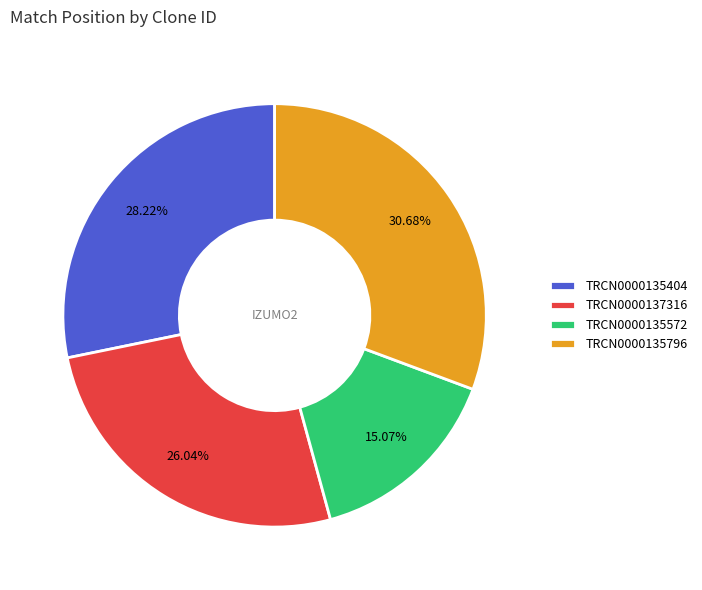

Rank the categories by value from lowest to highest.

TRCN0000135572, TRCN0000137316, TRCN0000135404, TRCN0000135796